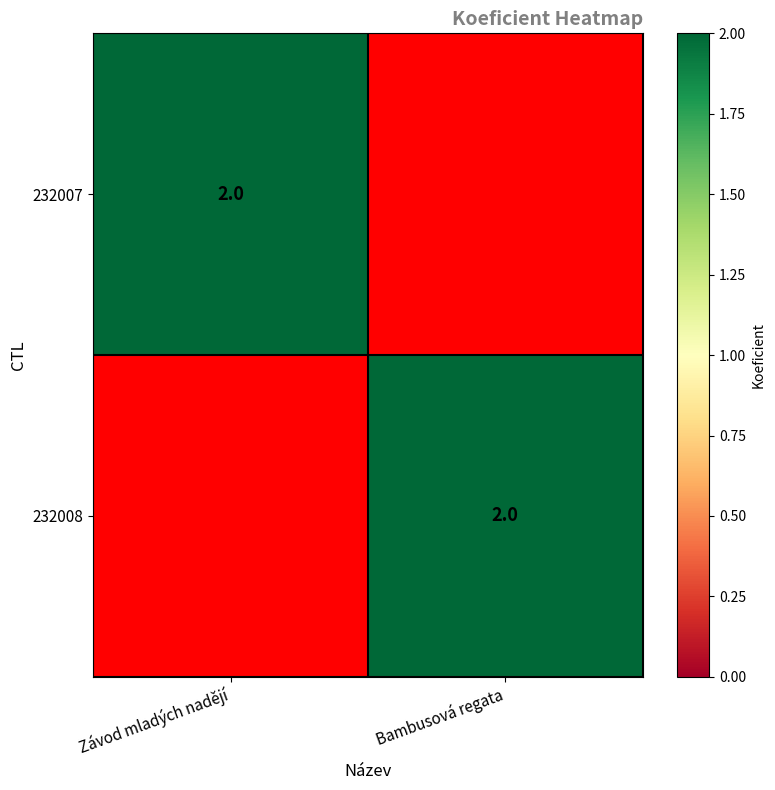

The 232007 series shows 3 at Závod mladých nadějí. True or false?

False